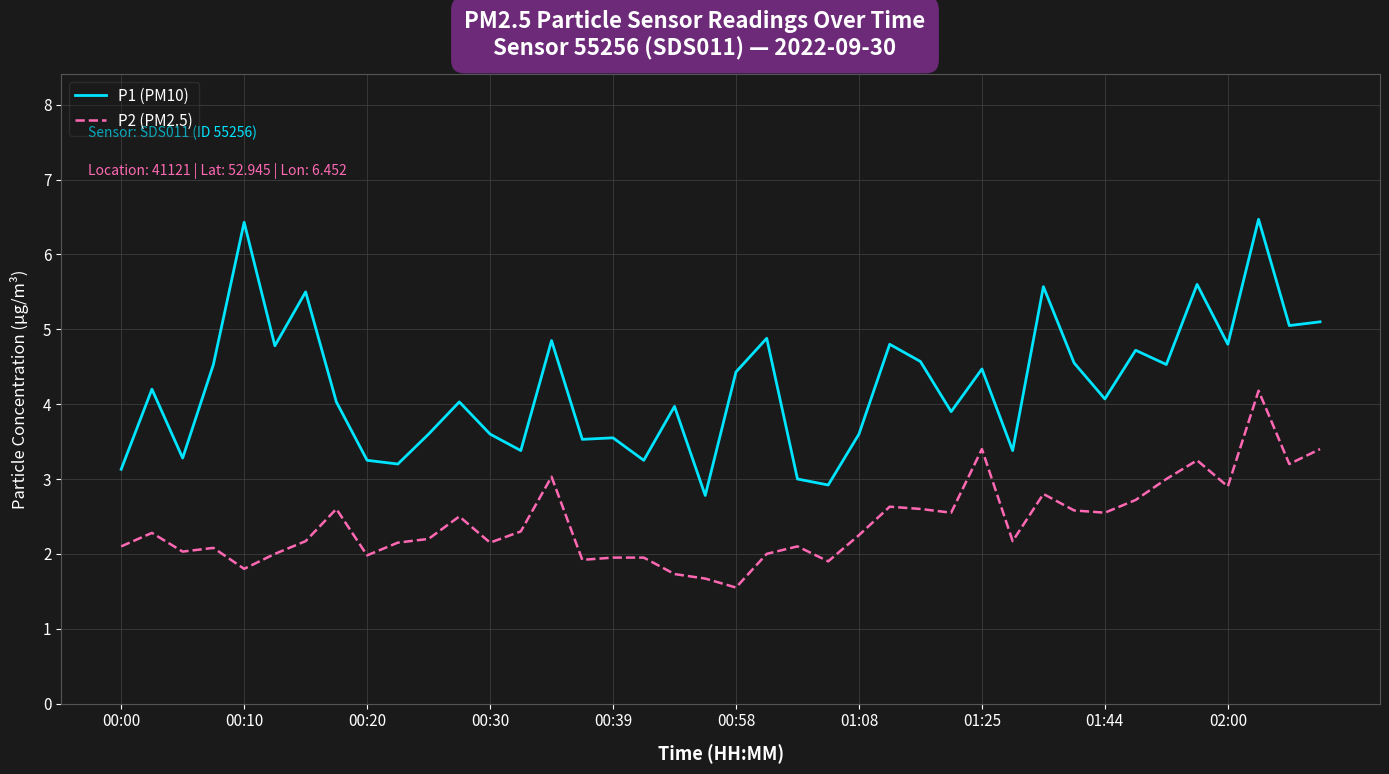

Which series has the largest range (max minus min)?

P1 (PM10)